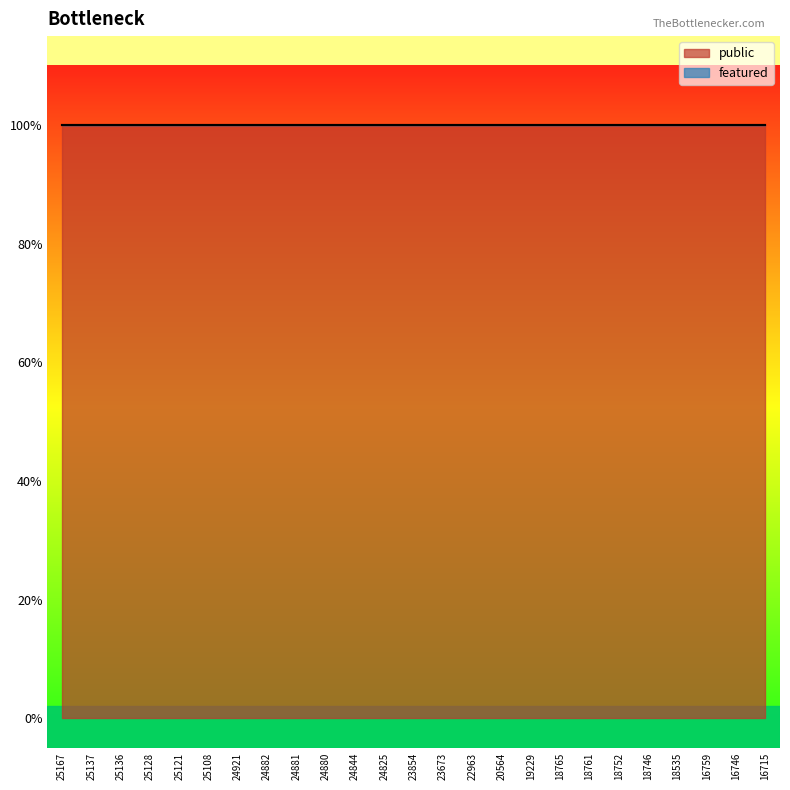

List the series in order of their peak value, highest first.

public, featured